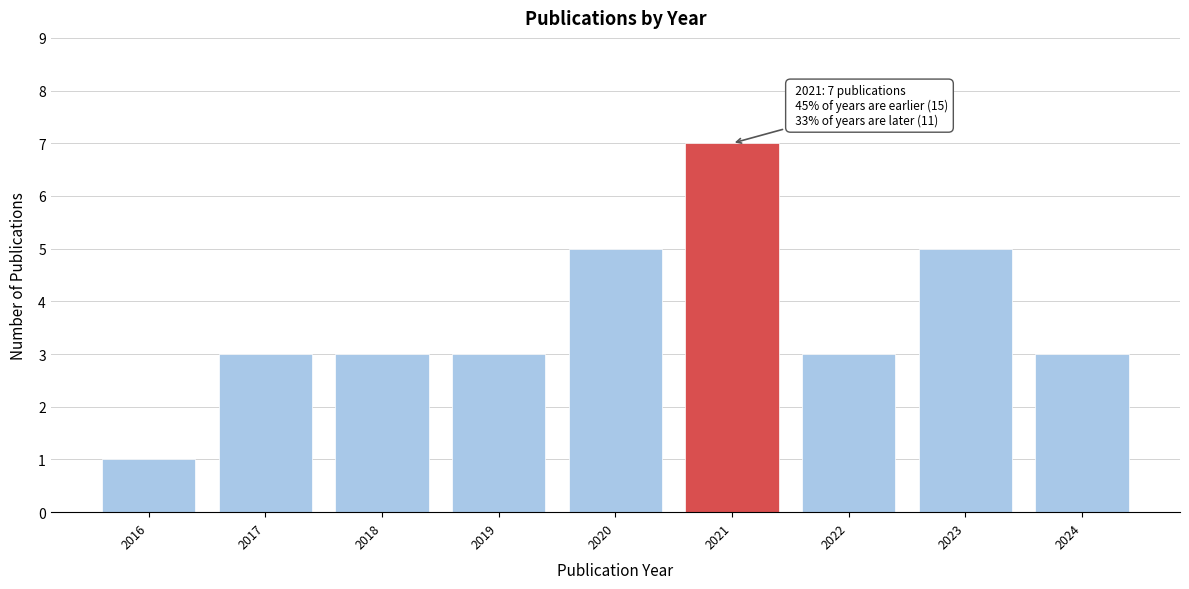

Reading right to left, list all the values displayed in this chart.

2024=3	2023=5	2022=3	2021=7	2020=5	2019=3	2018=3	2017=3	2016=1